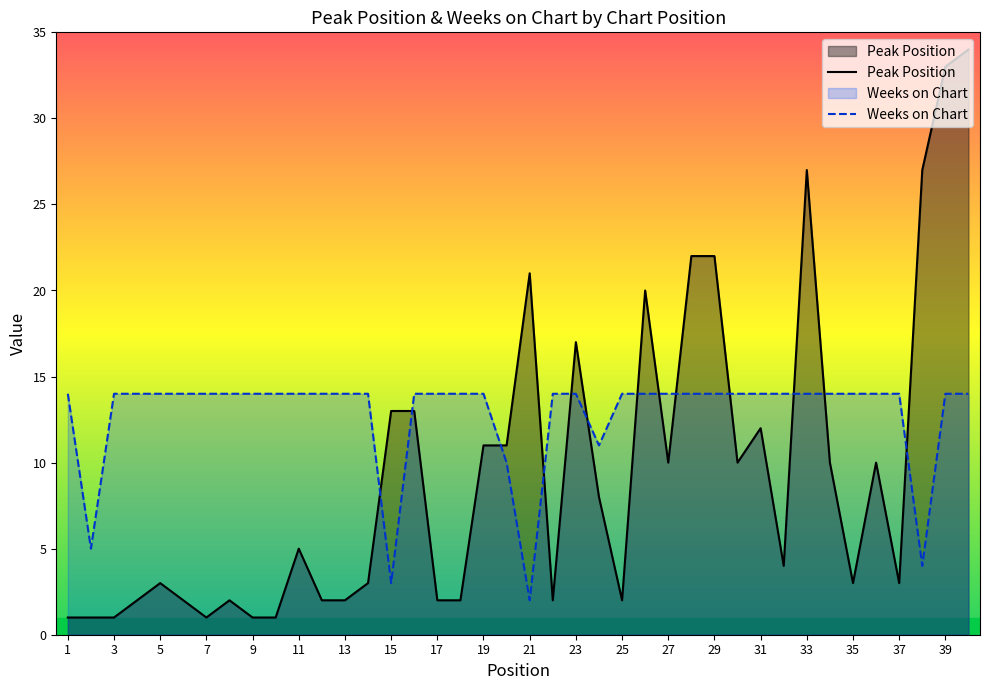

What is the sum of the Peak Position values at 29 and 1?

23